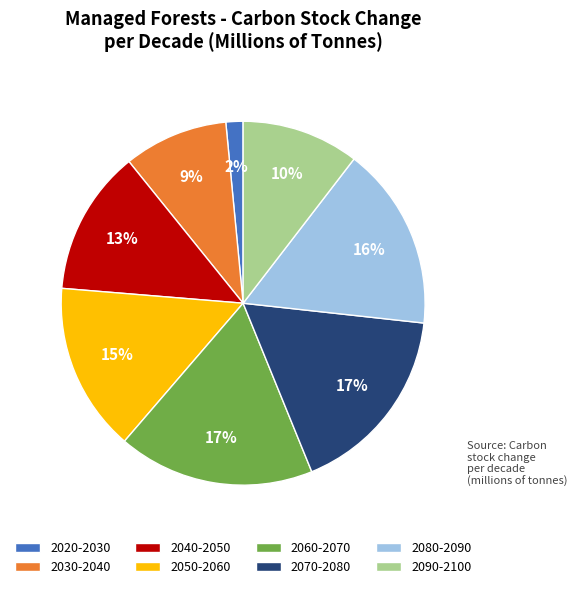

Does any single category account for the majority?

No